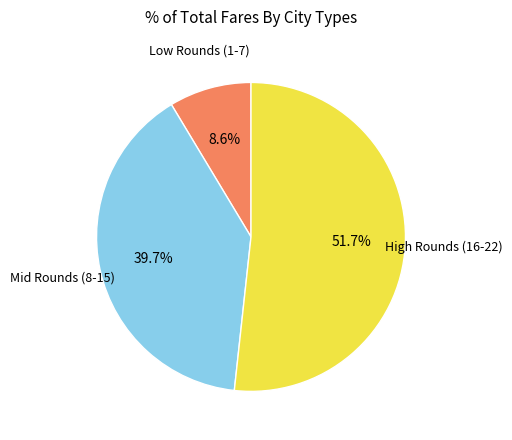

Does Low Rounds (1-7) account for over 50% of the chart?

No